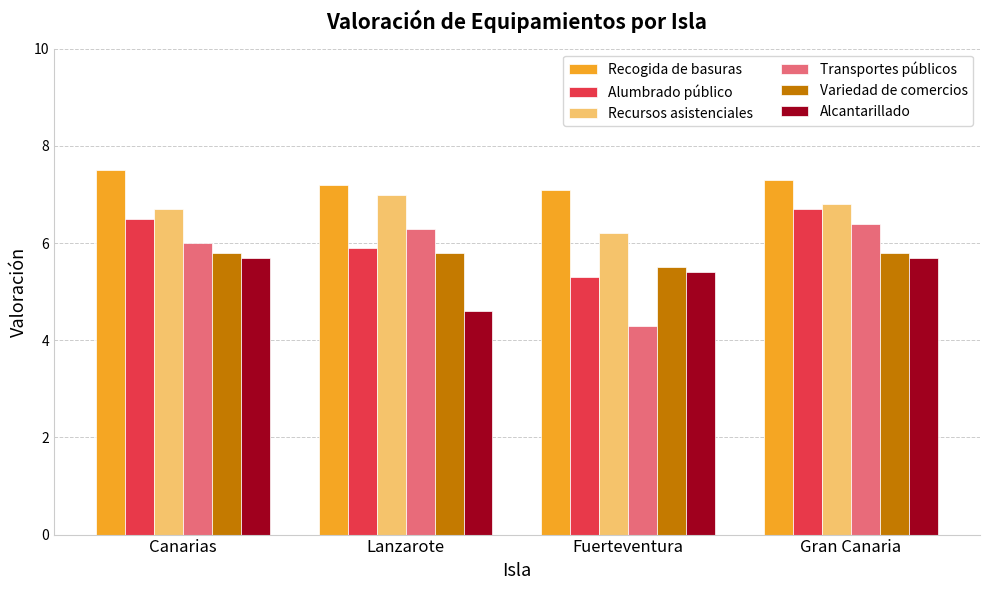

What is the difference between the Transportes públicos values at Canarias and Gran Canaria?

0.4